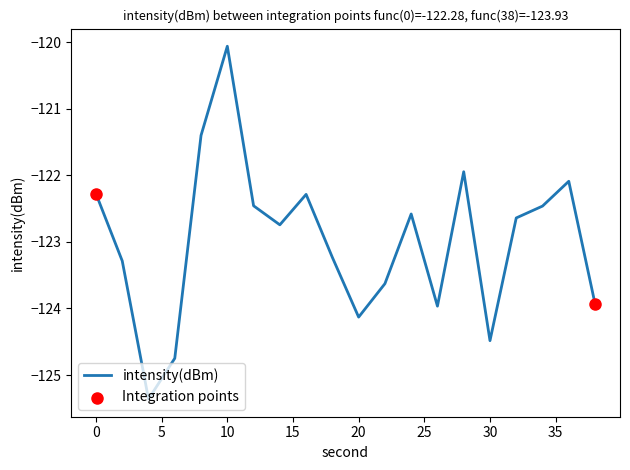

What is the smallest value displayed?

-125.4